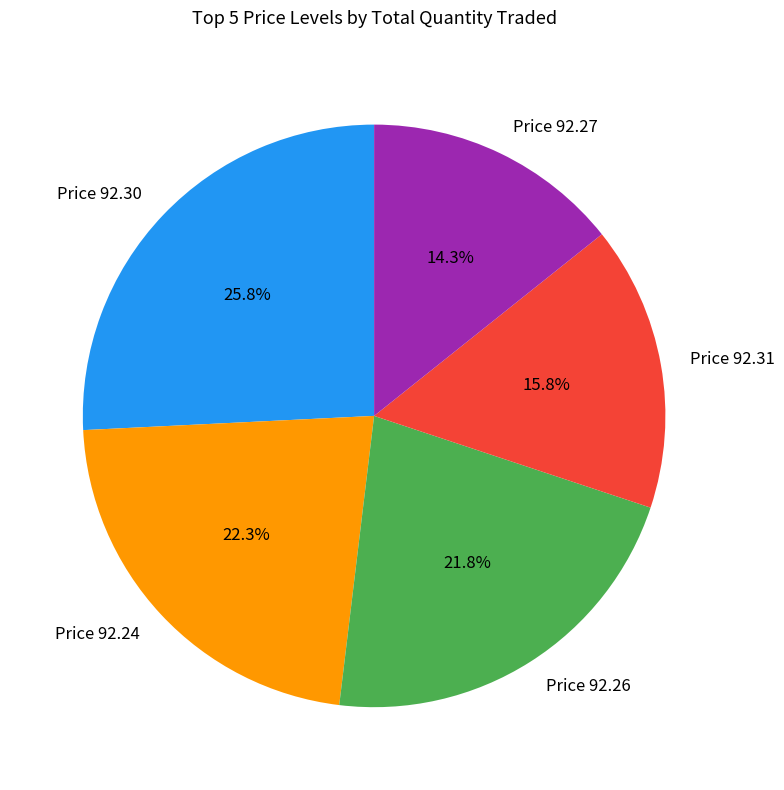

What is the smallest slice in the pie chart?

Price 92.27